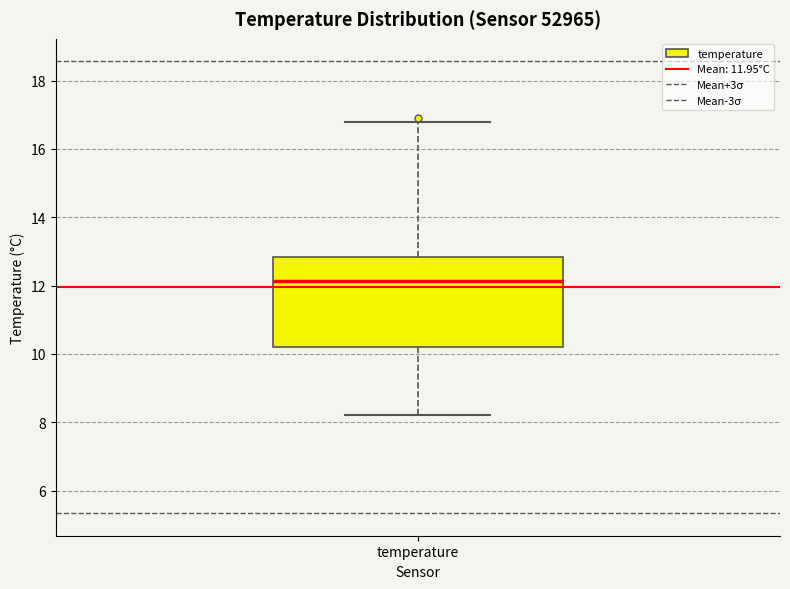

Where does the median line of the box for temperature sit on the y-axis? The values are not printed on the chart, so give them approximately, as read against the axis.

12.2